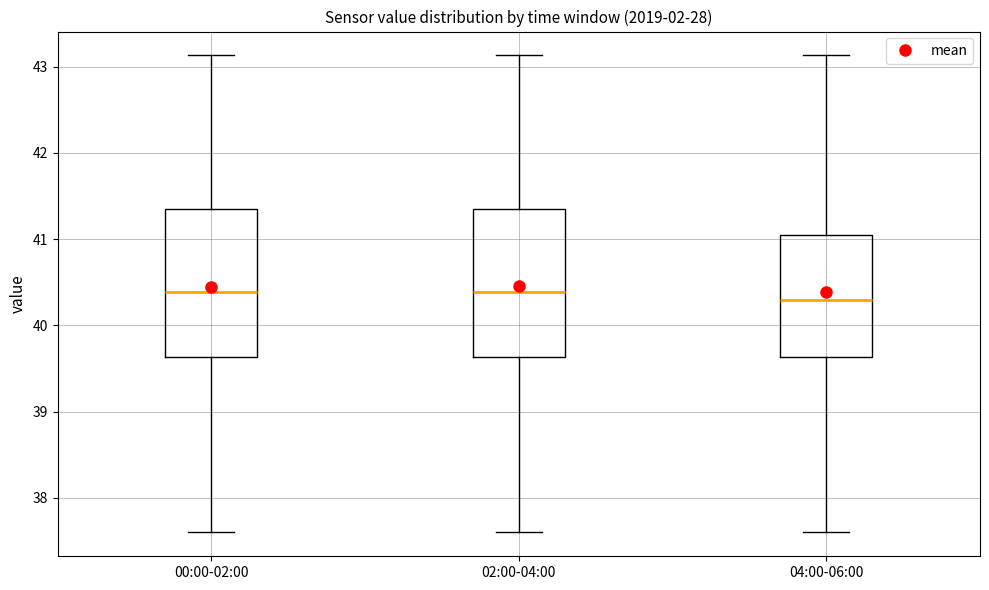

Where does the lower whisker of the box for 00:00-02:00 end on the y-axis? The values are not printed on the chart, so give them approximately, as read against the axis.

37.6